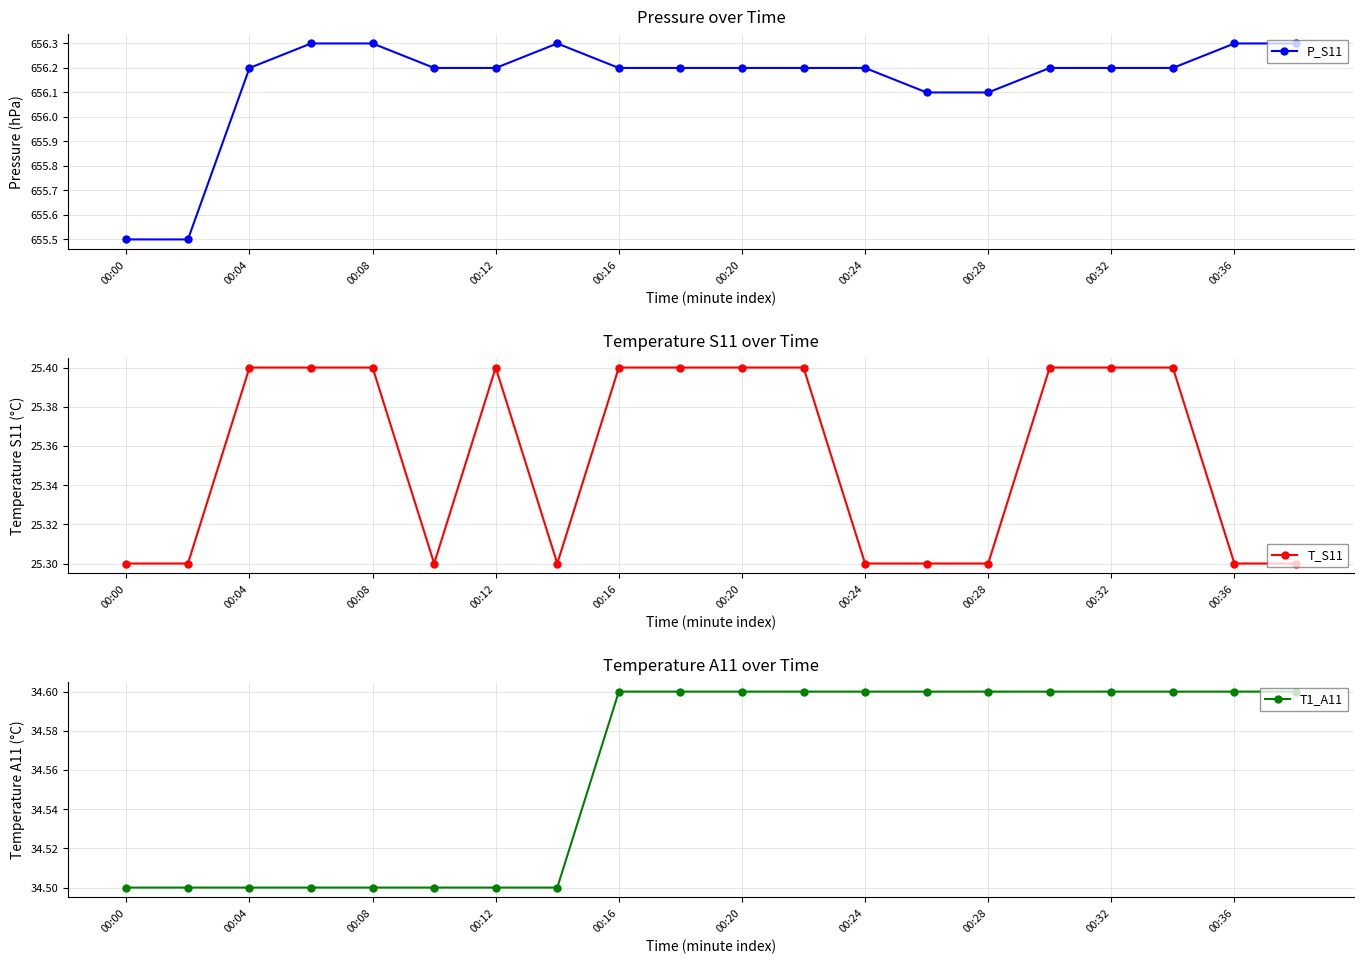

What is the total value across all series at 17?

716.2